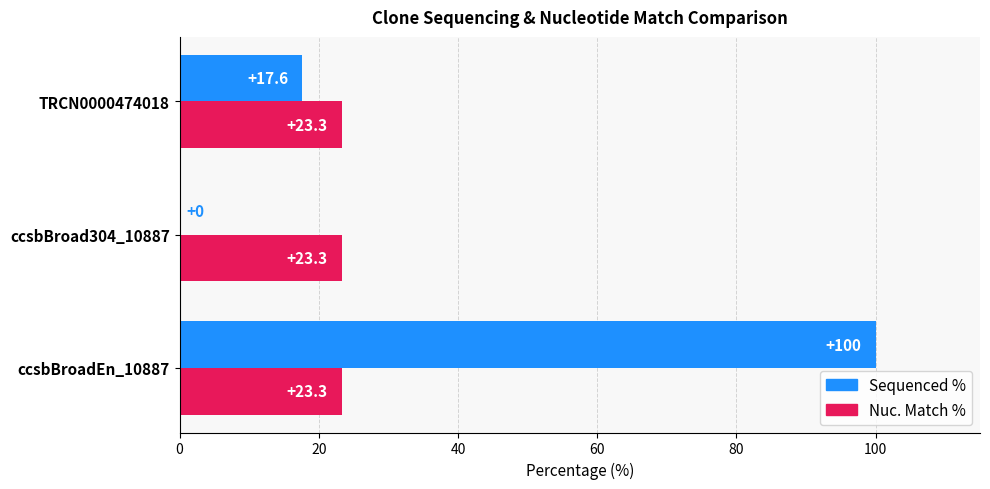

What is the average value of the Sequenced % series?

39.2